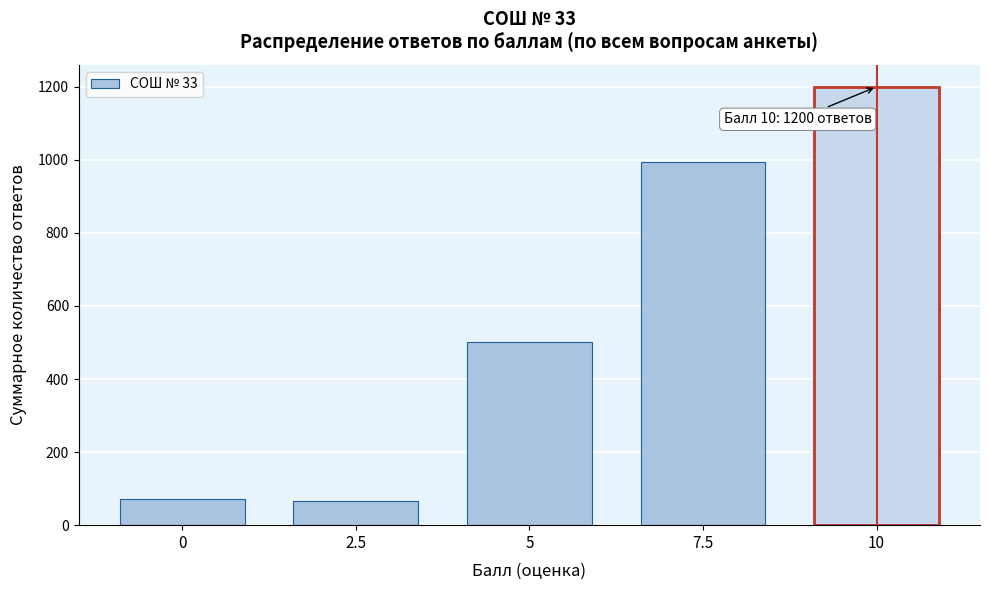

Reading left to right, transcribe all the data shown in this chart.

71	65	501	994	1200